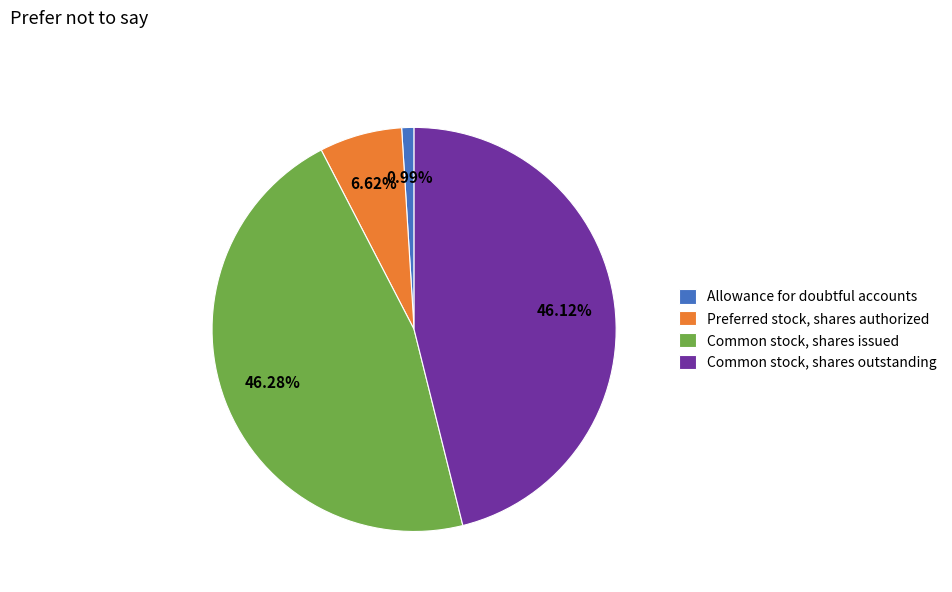

What is the smallest slice in the pie chart?

Allowance for doubtful accounts